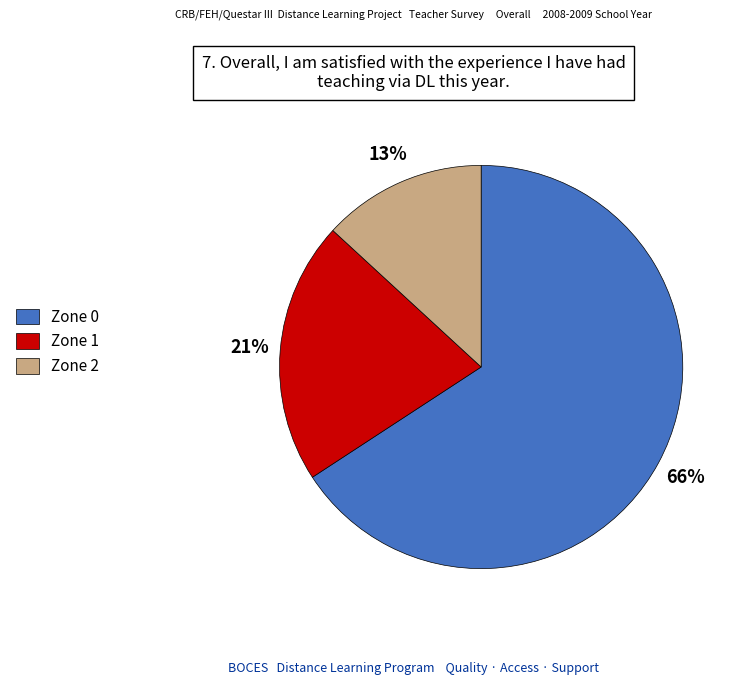

Rank the categories by value from lowest to highest.

Zone 2, Zone 1, Zone 0